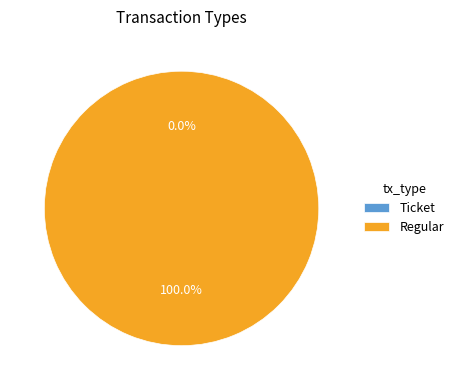

Does Regular represent more than half of the total?

Yes